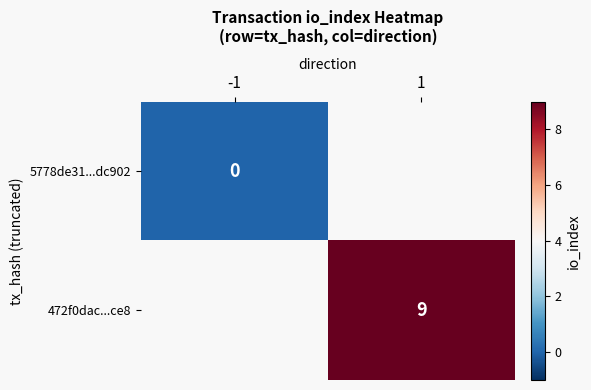

The value of 472f0dac...ce8 at 1 is 12. True or false?

False